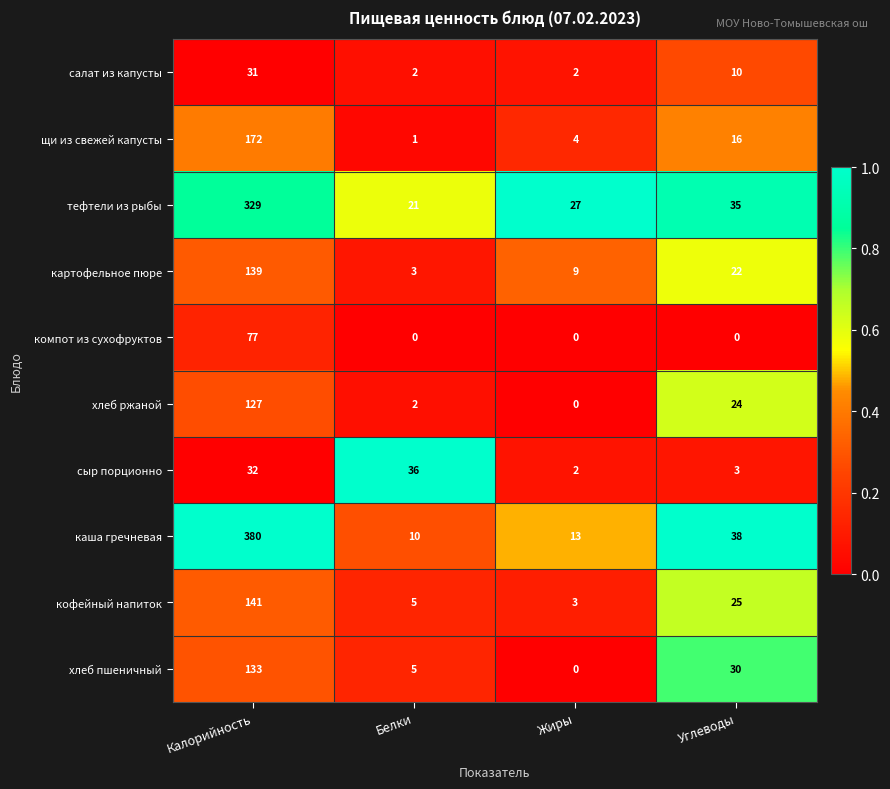

Rank the series by their maximum value, from lowest to highest.

салат из капусты, сыр порционно, компот из сухофруктов, хлеб ржаной, хлеб пшеничный, картофельное пюре, кофейный напиток, щи из свежей капусты, тефтели из рыбы, каша гречневая